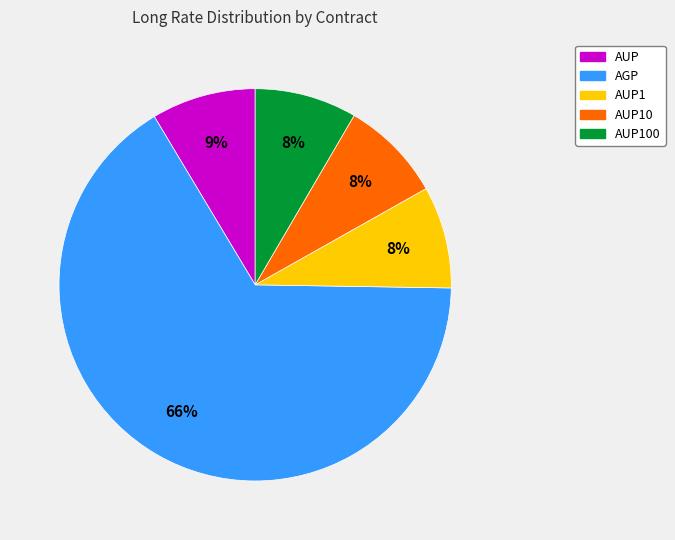

Which slice is the largest?

AGP